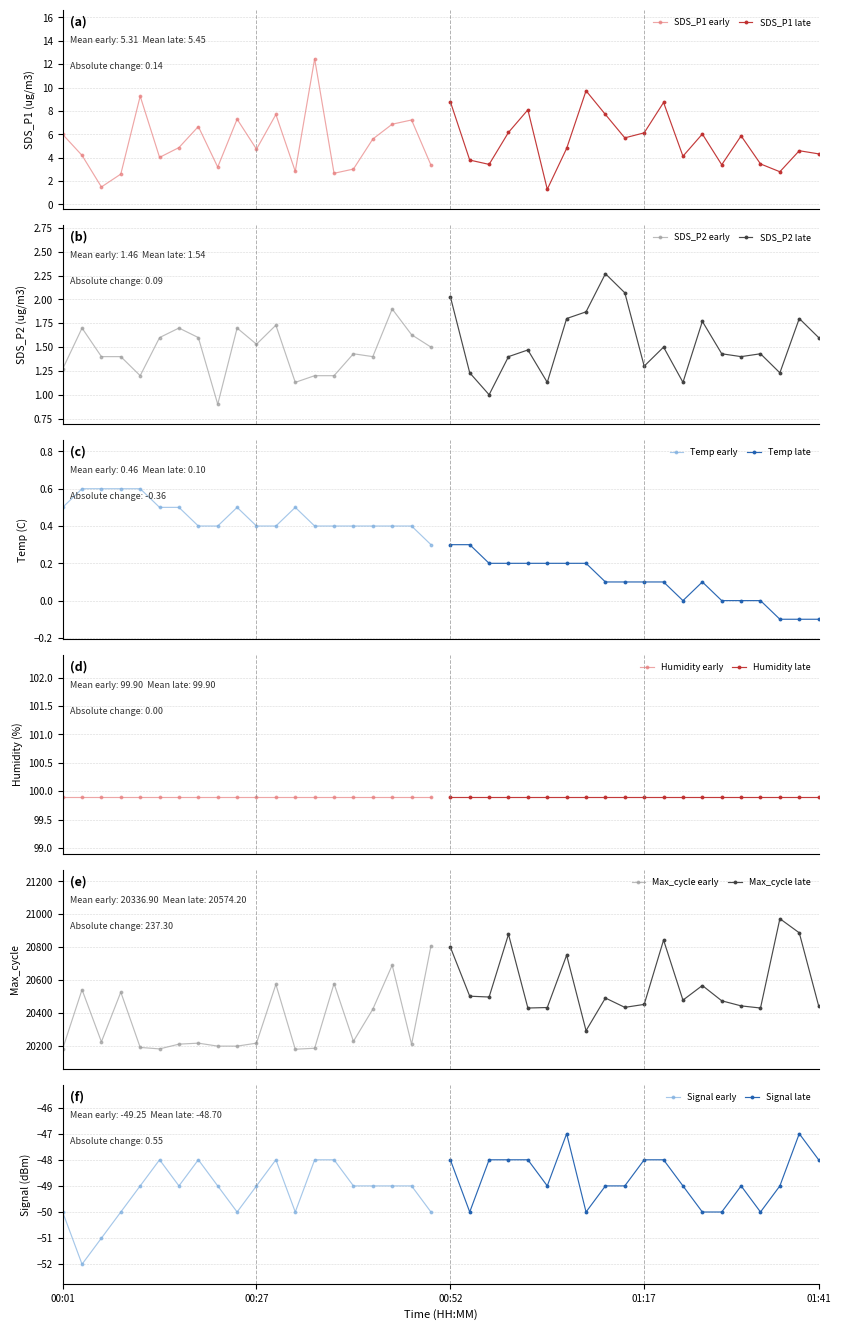

True or false: SDS_P1 and SDS_P2 intersect in this chart.

False